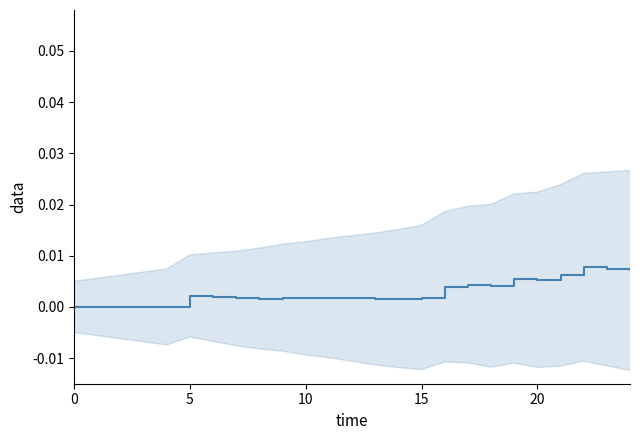

The value at 20 is 0.0. True or false?

True